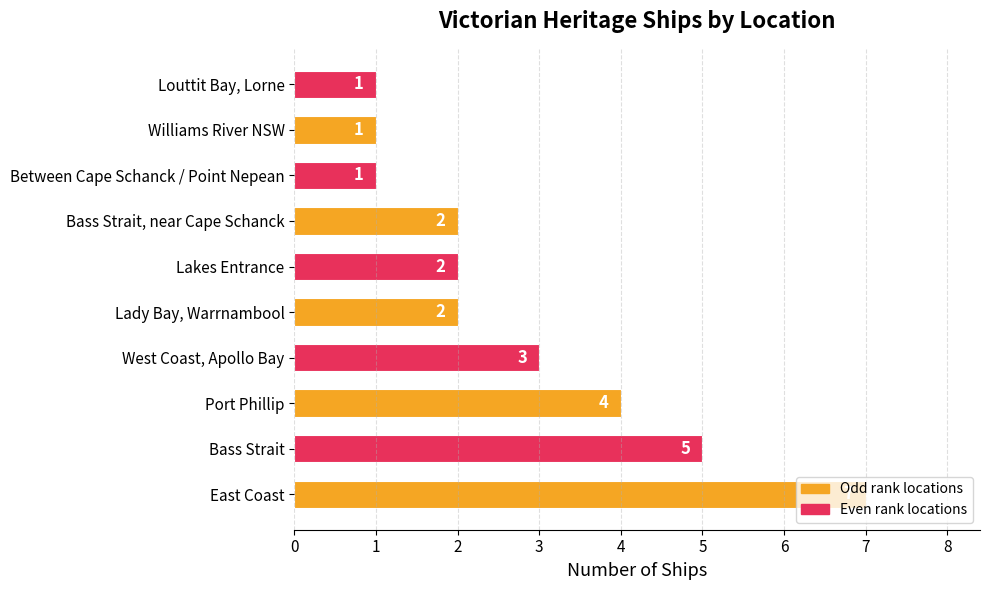

What is the difference between the second highest and second lowest values?

4